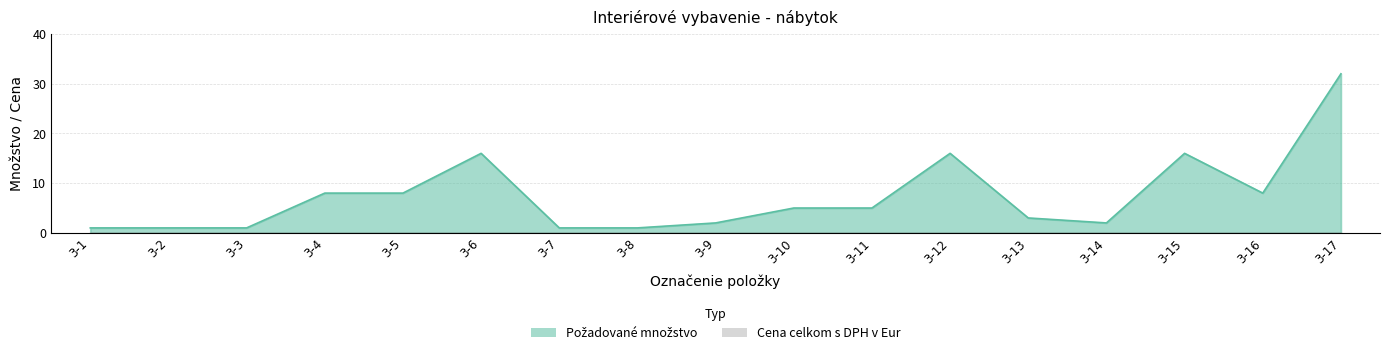

List the labels in order of value, smallest first.

3-1, 3-2, 3-3, 3-7, 3-8, 3-9, 3-14, 3-13, 3-10, 3-11, 3-4, 3-5, 3-16, 3-6, 3-12, 3-15, 3-17